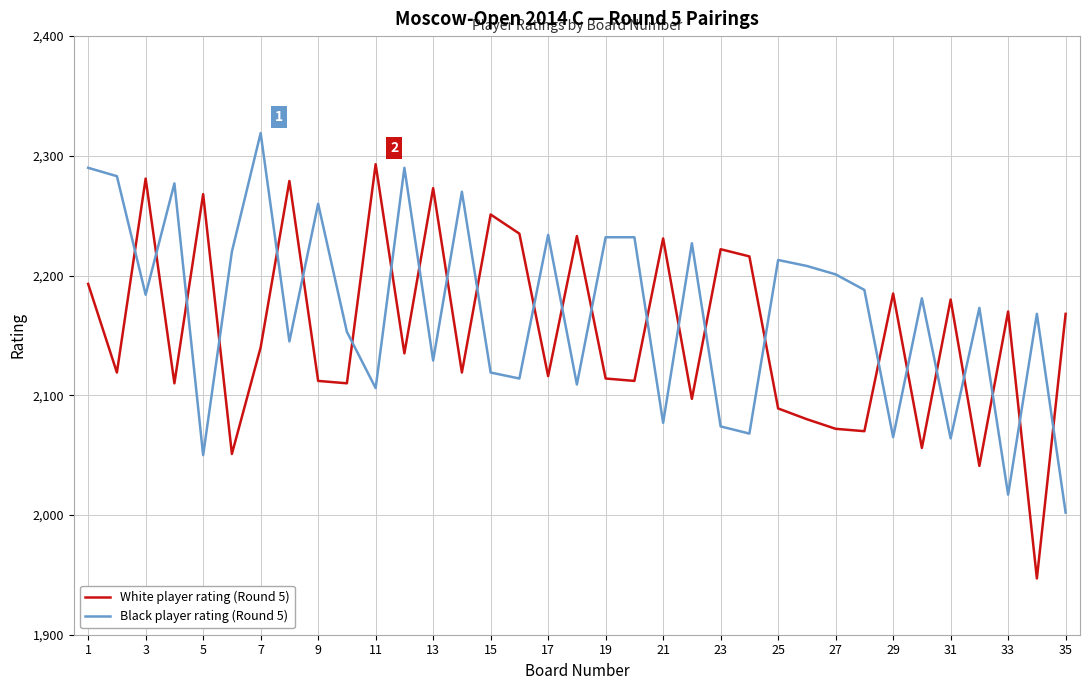

How many intersections are there between White player rating (Round 5) and Black player rating (Round 5)?

25